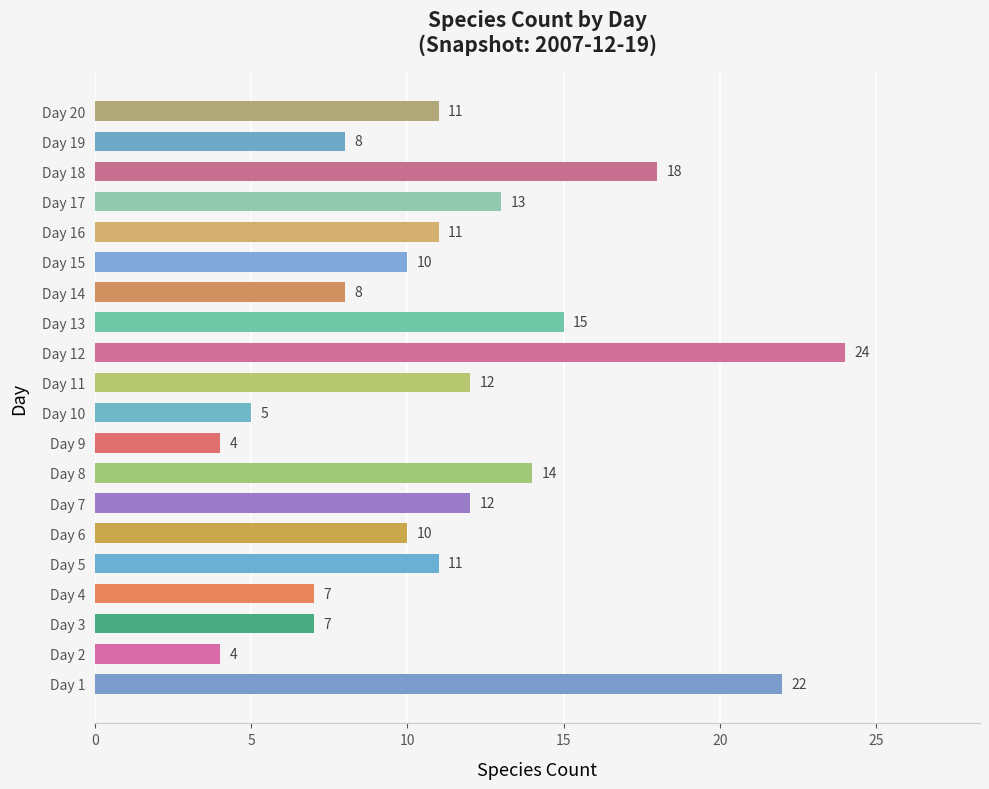

What value does the data have at Day 11, to the nearest 5?

10